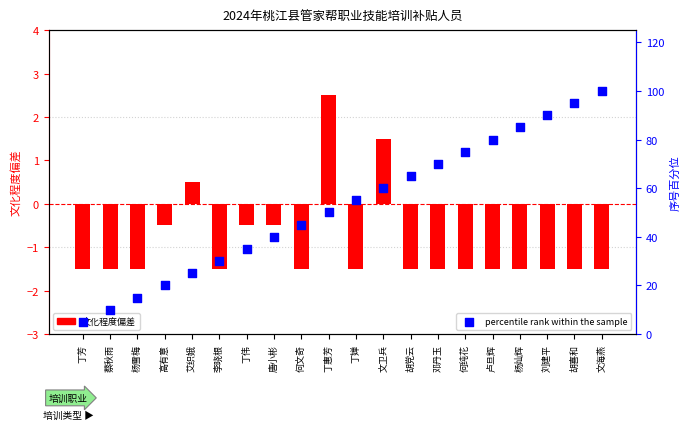

Is the value of edu deviation at 文卫兵 greater than the value of percentile rank within the sample at 丁婵?

No